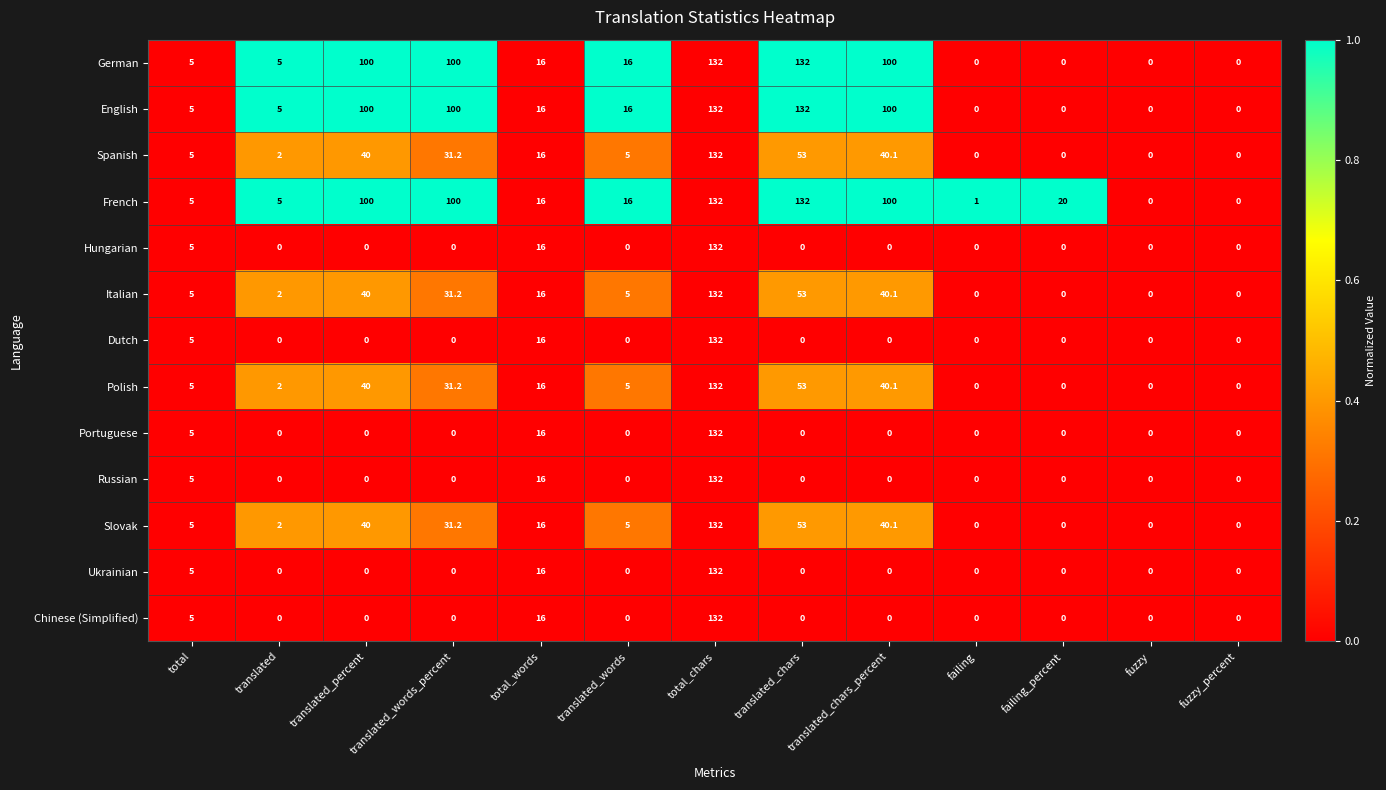

What is the spread (max minus min) of values at translated_words?

16.0